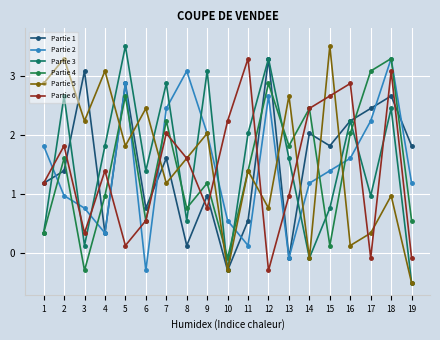

Rank the series by their maximum value, from highest to lowest.

Partie 3, Partie 5, Partie 1, Partie 2, Partie 4, Partie 6